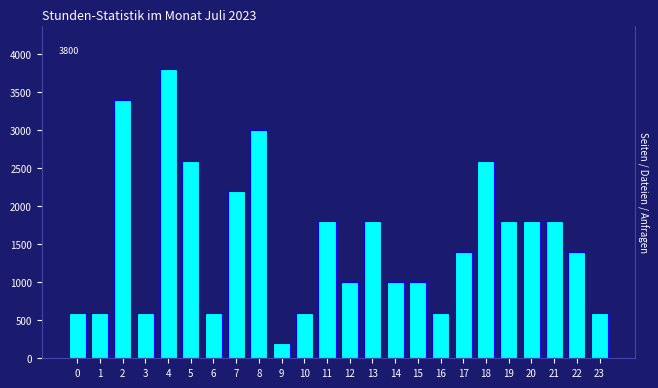

Reading left to right, list all the values displayed in this chart.

600	600	3400	600	3800	2600	600	2200	3000	200	600	1800	1000	1800	1000	1000	600	1400	2600	1800	1800	1800	1400	600